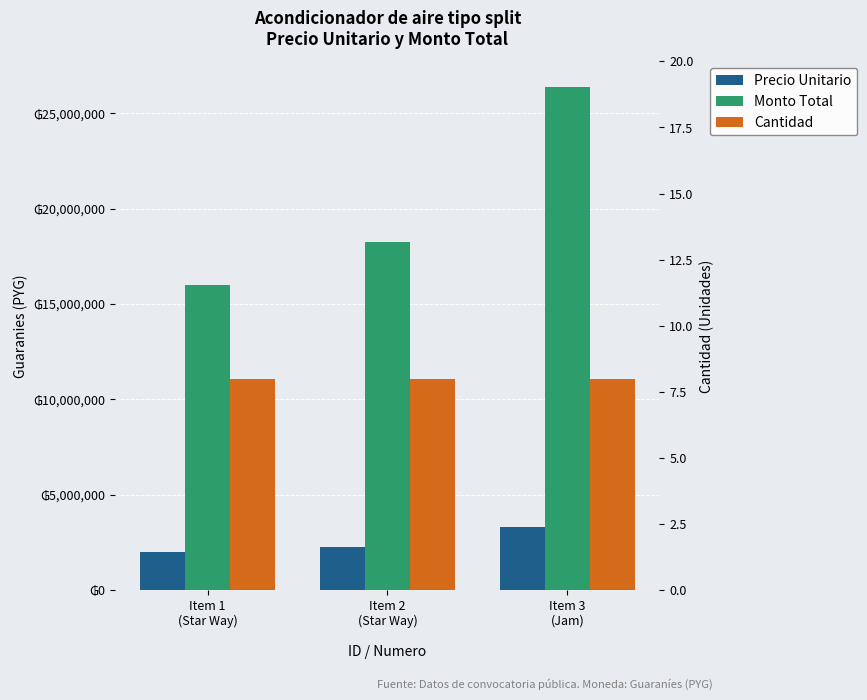

How many bars are there in each group?

3